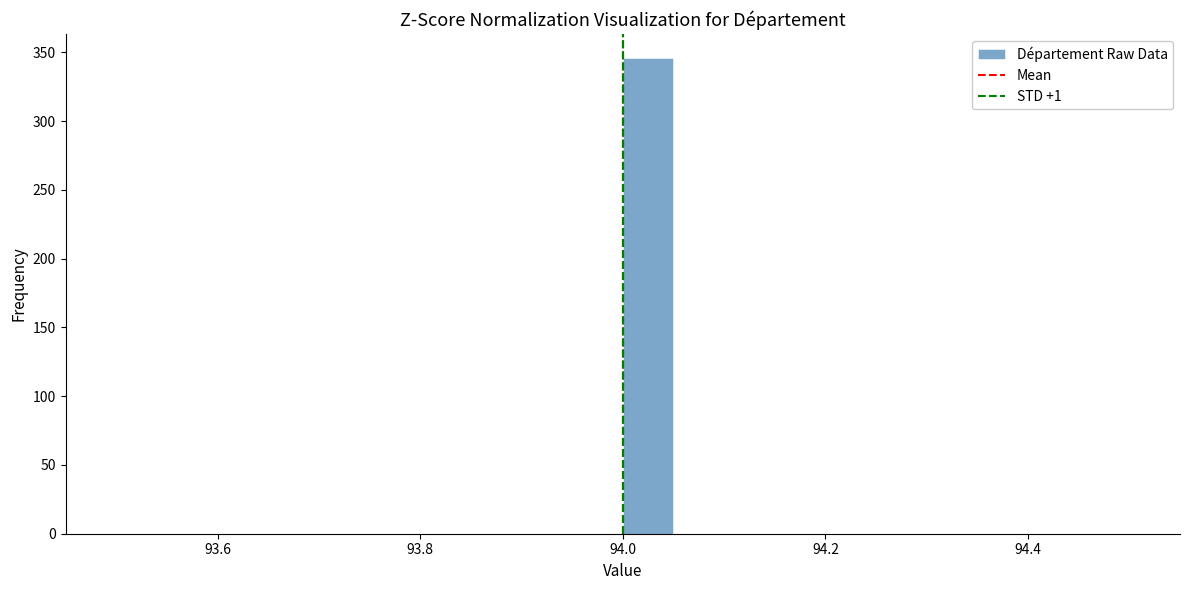

Read against the x-axis, roughly where is the centre of the tallest bar?

94.02